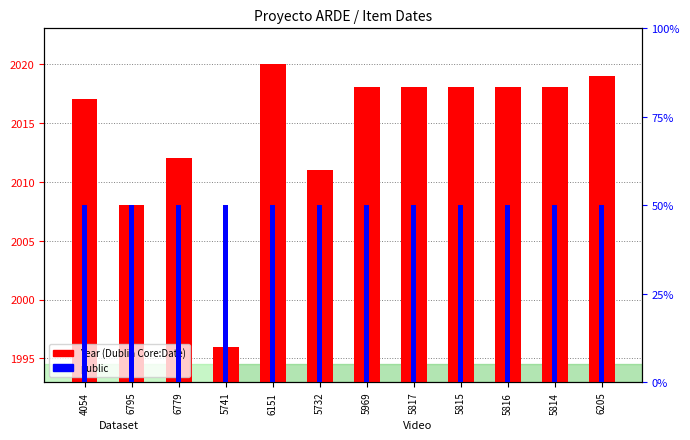

Reading right to left, extract all data points from this chart.

6205=2019	5814=2018	5816=2018	5815=2018	5817=2018	5969=2018	5732=2011	6151=2020	5741=1996	6779=2012	6795=2008	4054=2017